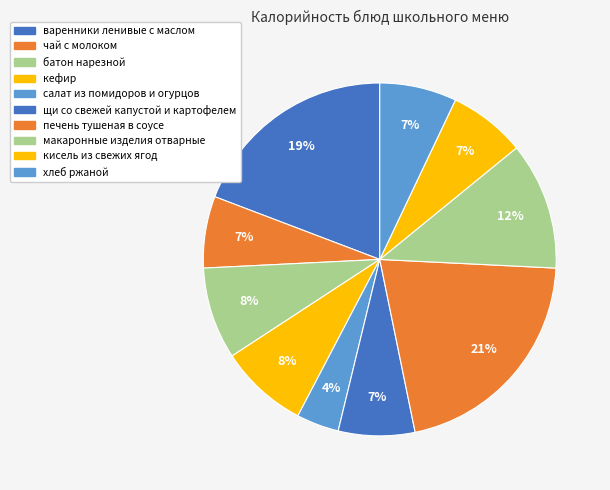

What is the ratio of the value at варенники ленивые с маслом to the value at чай с молоком?

2.9